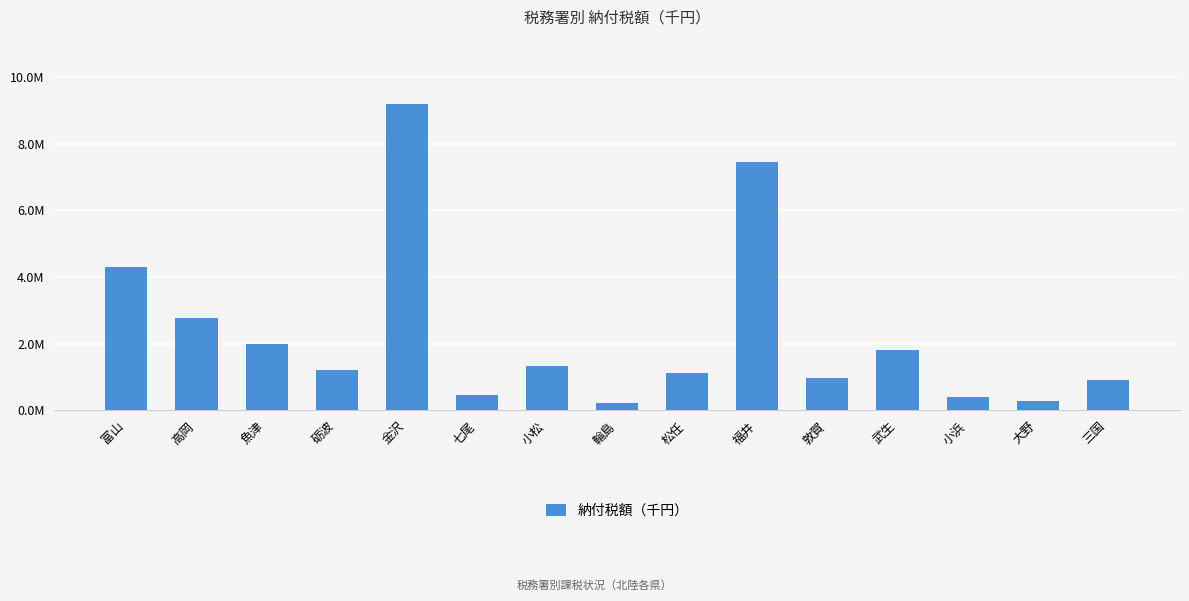

True or false: the data shows 2785625 at 高岡.

True